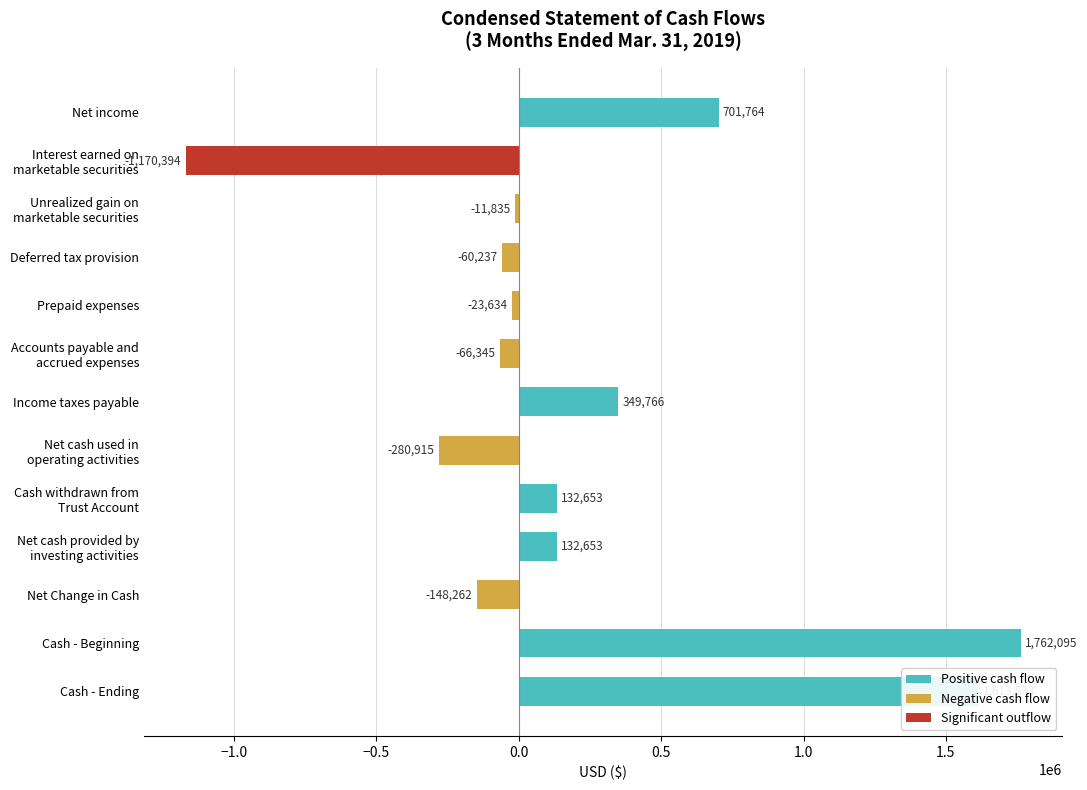

What is the difference between the maximum and minimum values?

2932489